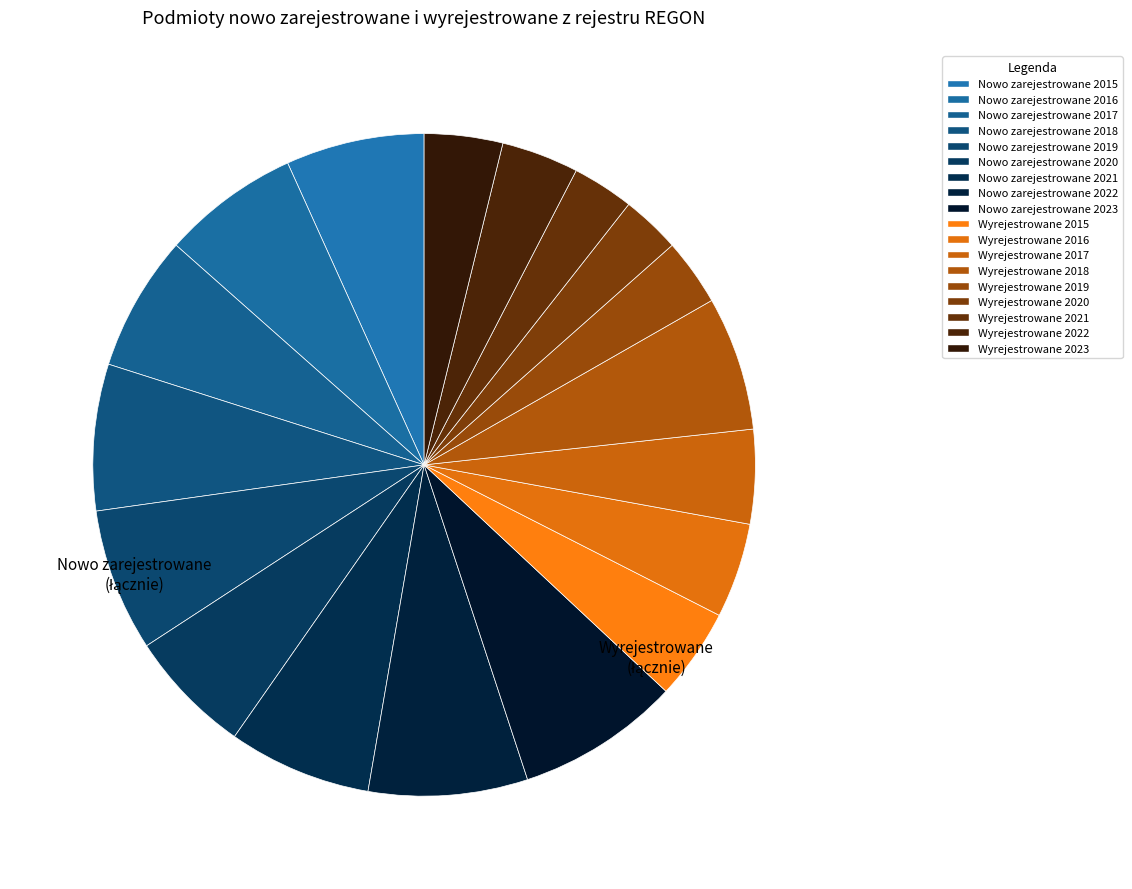

Is there a majority slice in this chart?

No